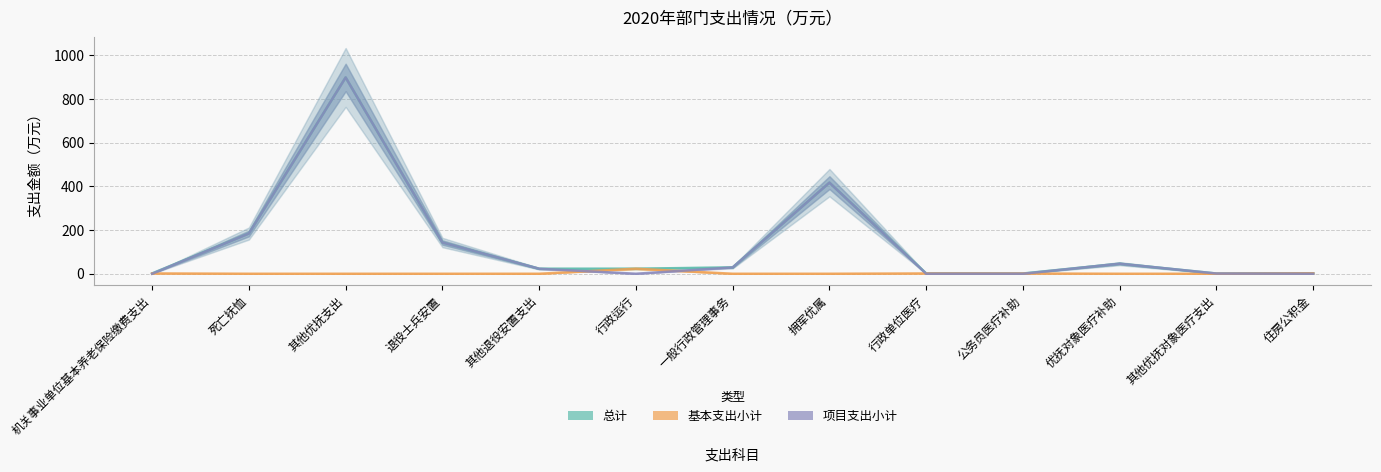

Which category has the highest value across all series?

其他优抚支出